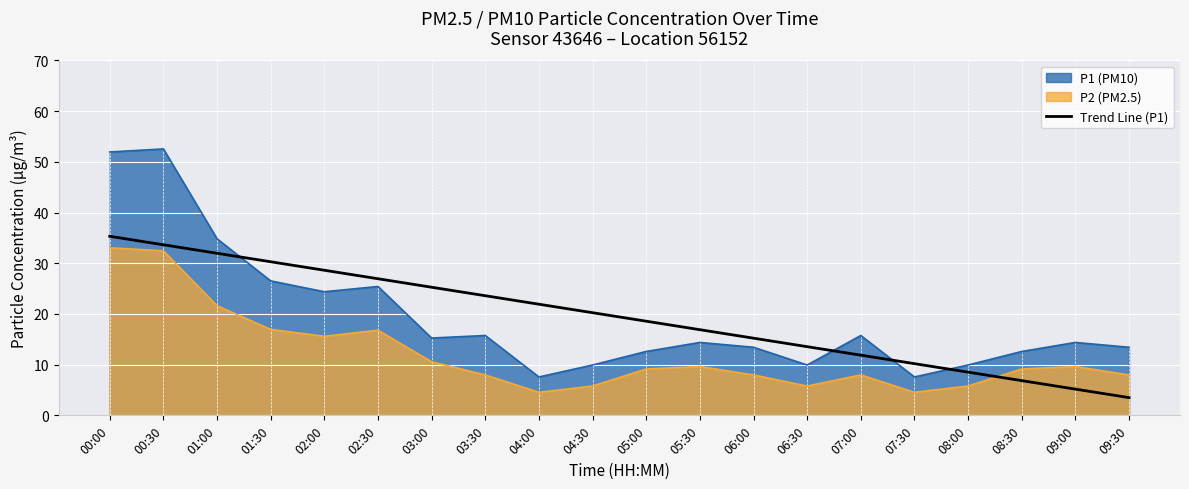

What is the difference between the Trend Line (P1) values at 05:30 and 04:30?

3.3